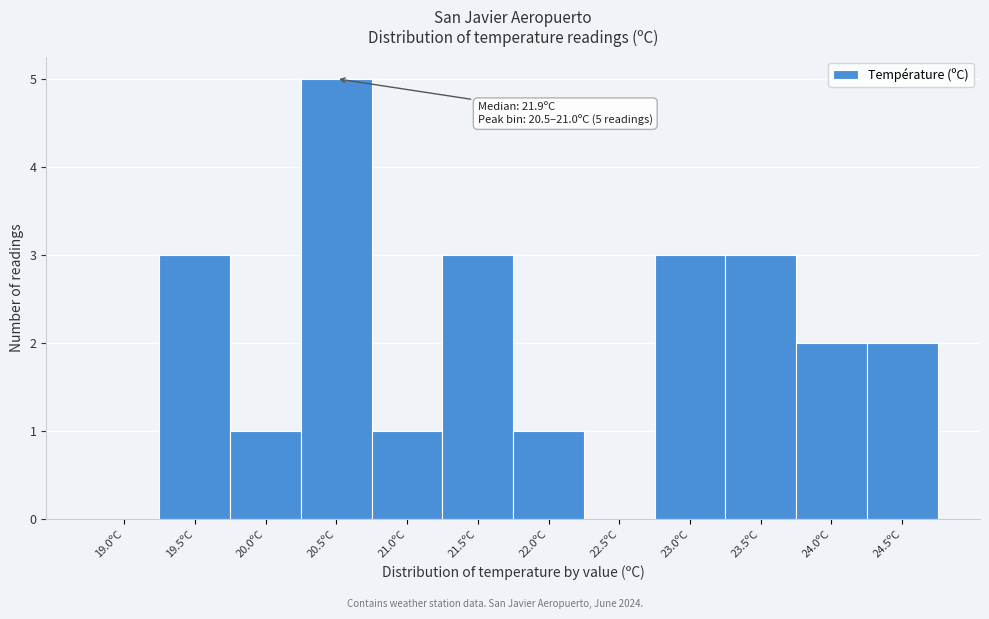

Reading left to right, list all the values displayed in this chart.

19.0ºC=0	19.5ºC=3	20.0ºC=1	20.5ºC=5	21.0ºC=1	21.5ºC=3	22.0ºC=1	22.5ºC=0	23.0ºC=3	23.5ºC=3	24.0ºC=2	24.5ºC=2